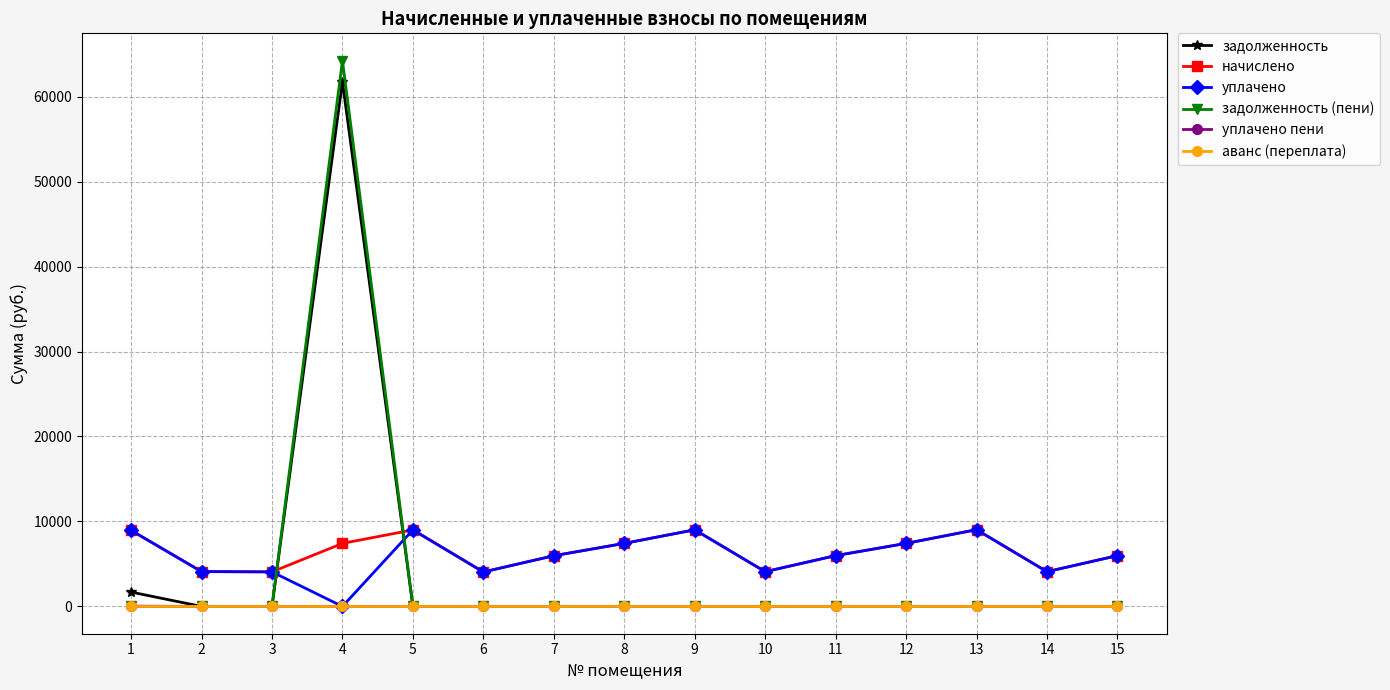

Does the chart display data point markers on the line(s)?

Yes